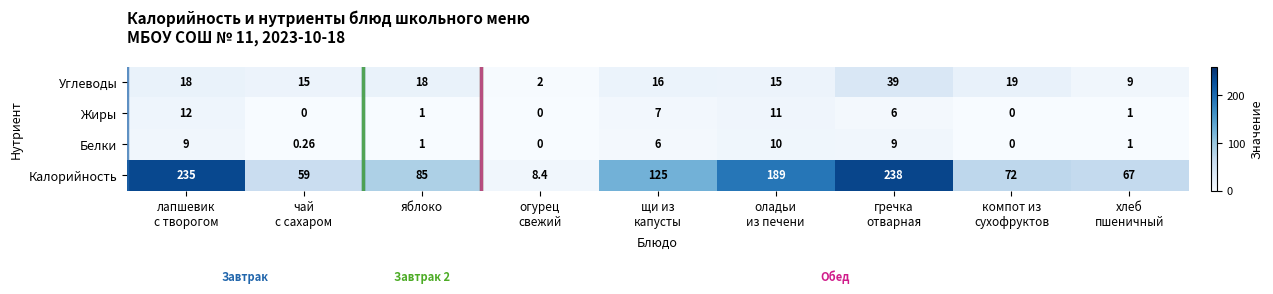

How many data points does each series have?

9